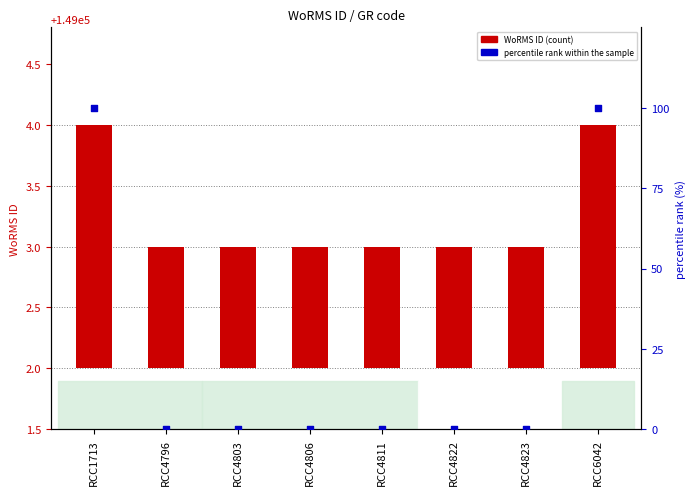

Which series contains the lowest Y value?

percentile rank within the sample